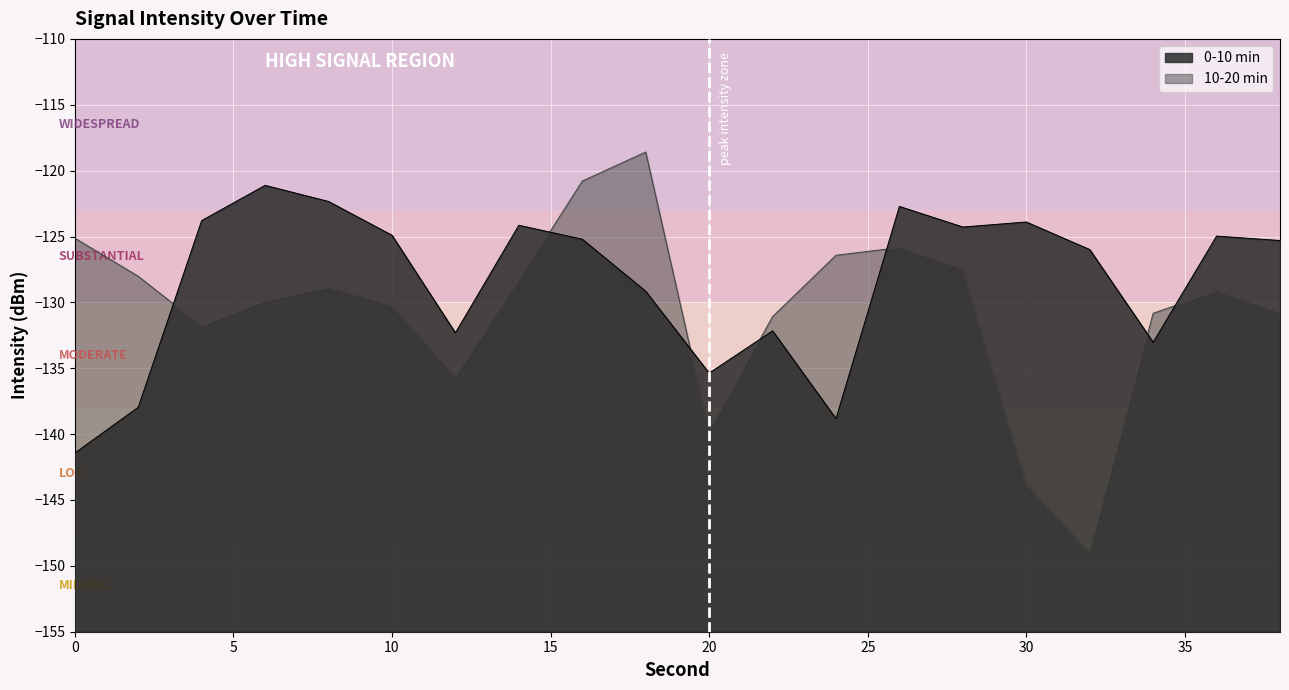

Which has a higher value, 26 or 14?

26